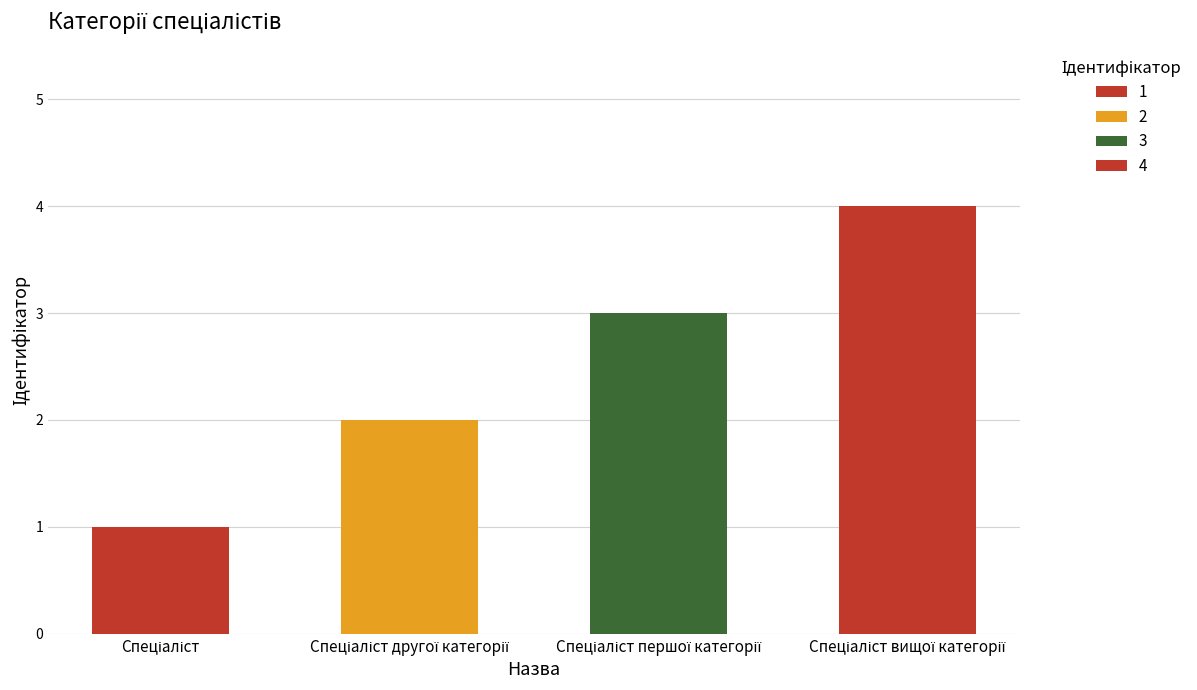

What is the maximum value shown in the chart?

4